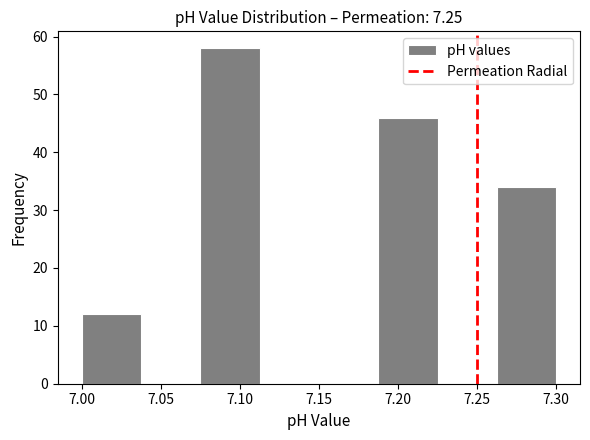

Which range on the x-axis has the tallest bar?

7.075 to 7.115